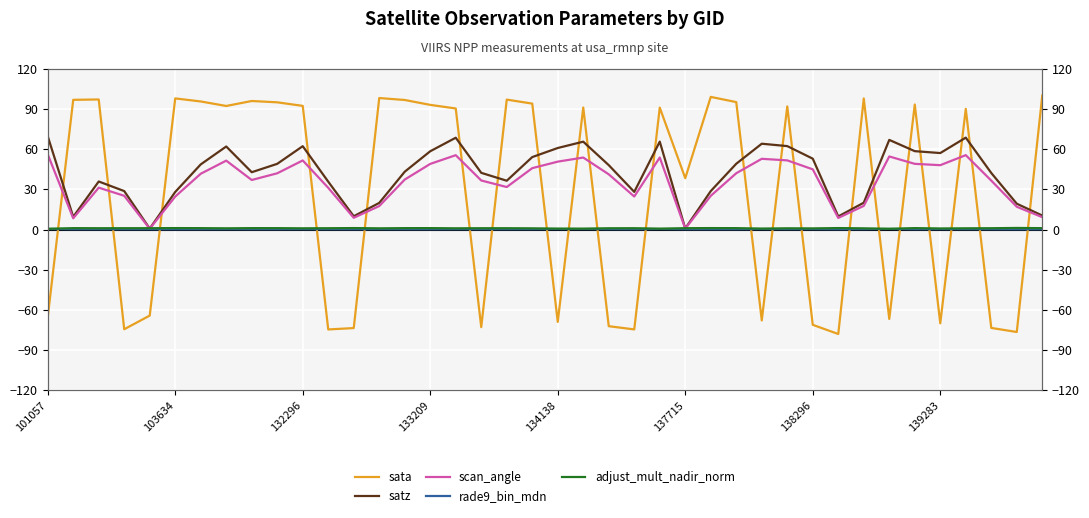

Rank the series at 37 from highest to lowest value.

satz, scan_angle, adjust_mult_nadir_norm, rade9_bin_mdn, sata